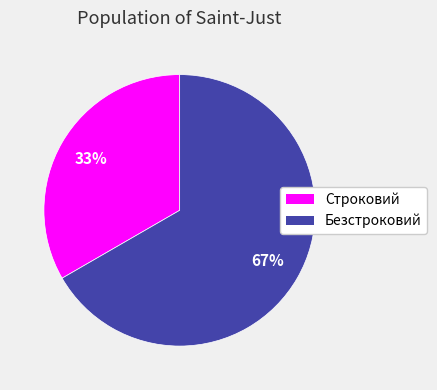

What percentage is the Строковий slice, to the nearest percent?

33%